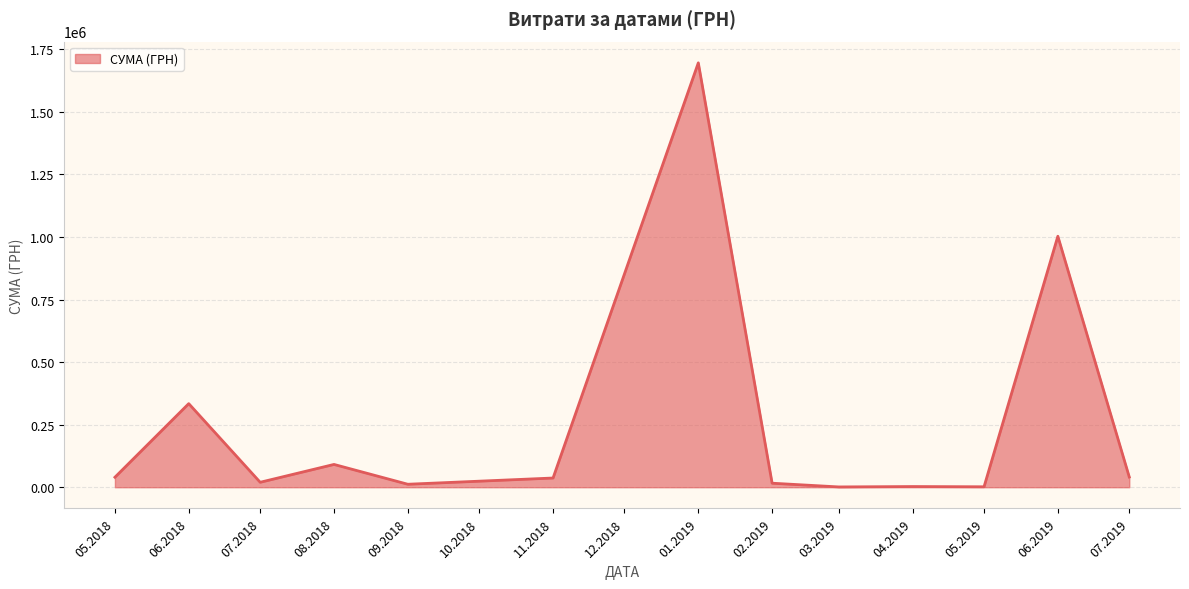

What is the change in value from 06.2018 to 06.2019?

+668843.0